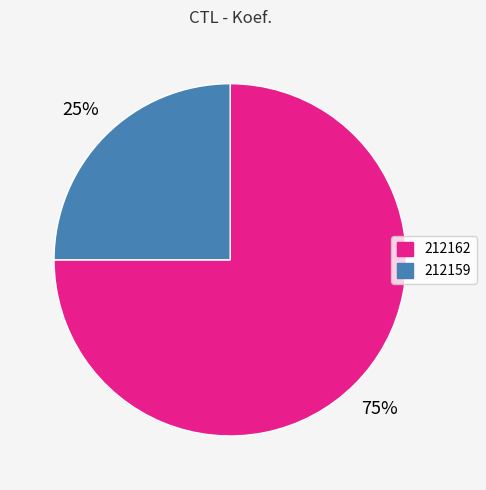

What is the ratio of the value at 212162 to the value at 212159?

3.0